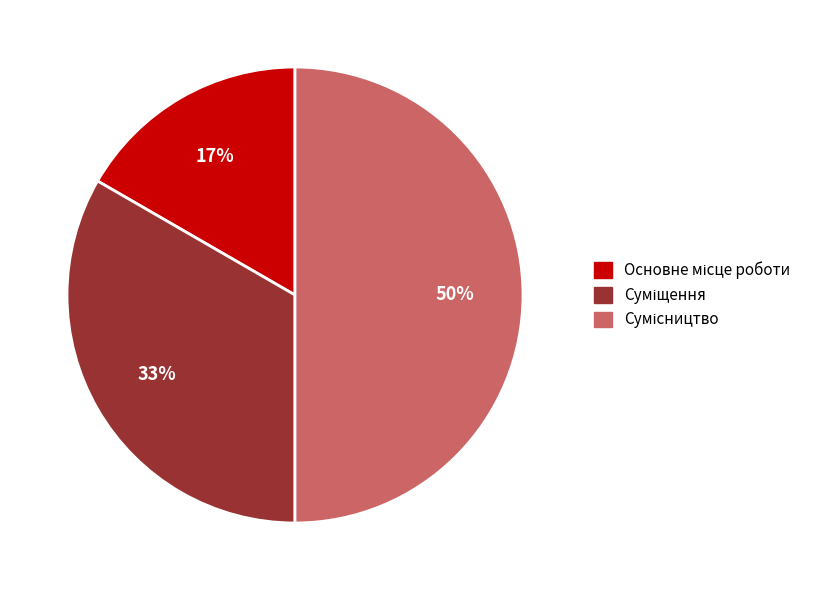

To the nearest percent, what is the average slice percentage?

33%